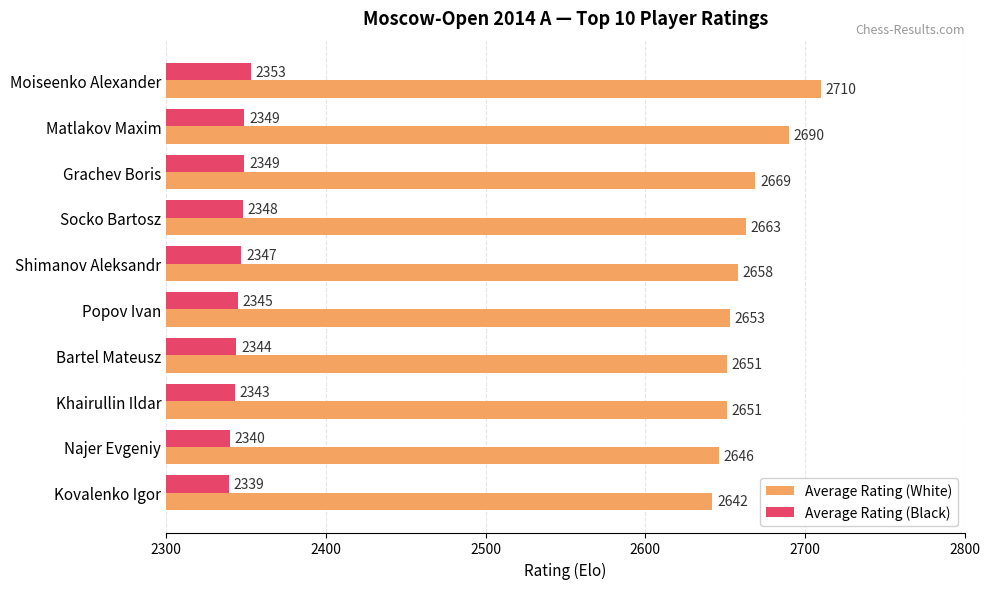

At Shimanov Aleksandr, list the series in order from smallest to largest.

Average Rating (Black), Average Rating (White)